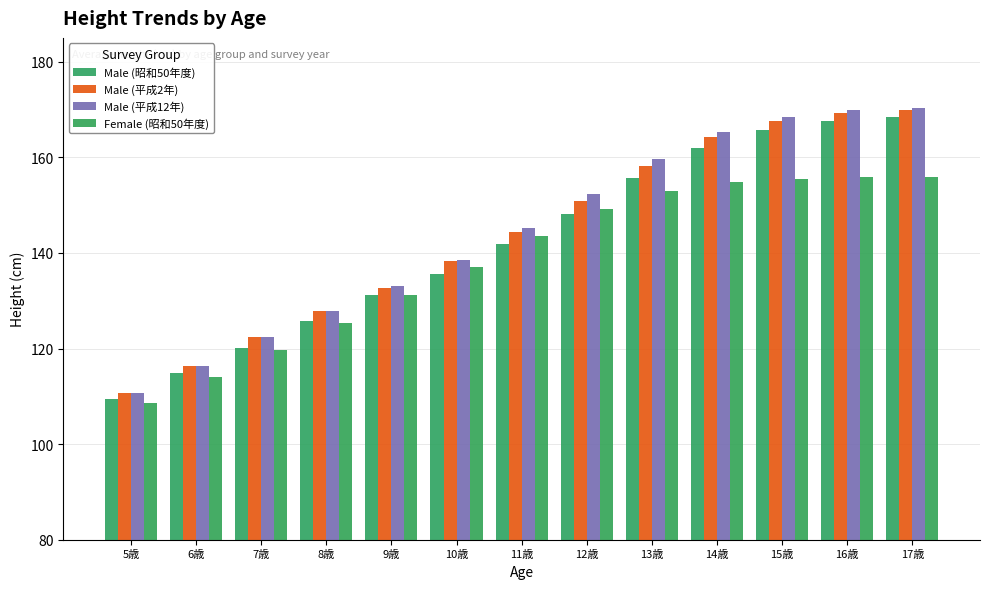

How many groups of bars are there?

13